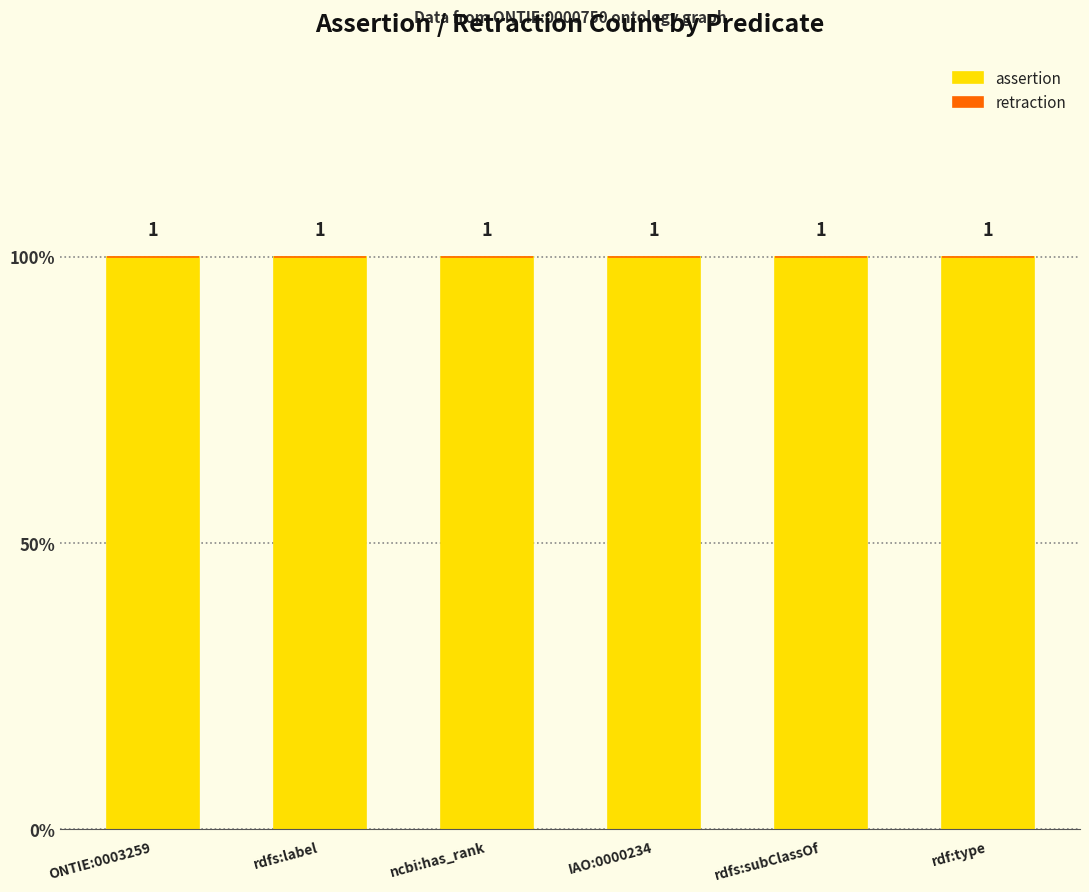

Which series has the largest total across all categories?

assertion